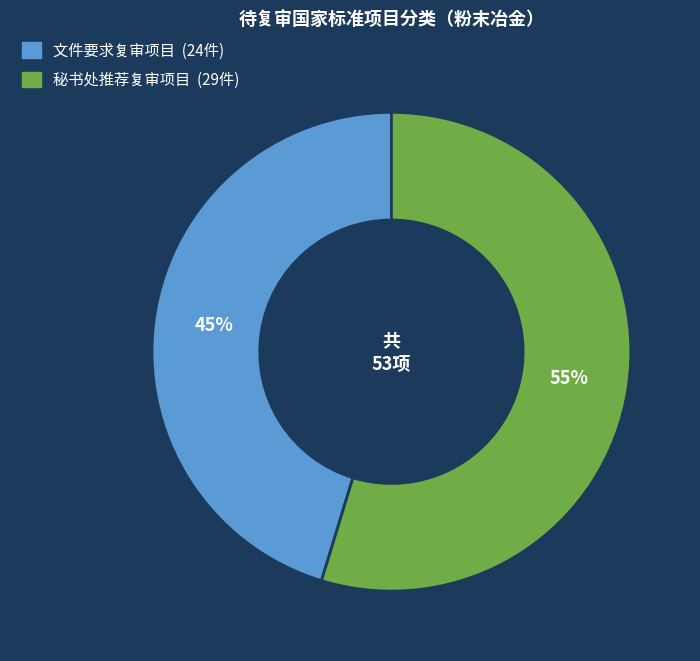

Rank the categories by value from lowest to highest.

文件要求复审项目, 秘书处推荐复审项目